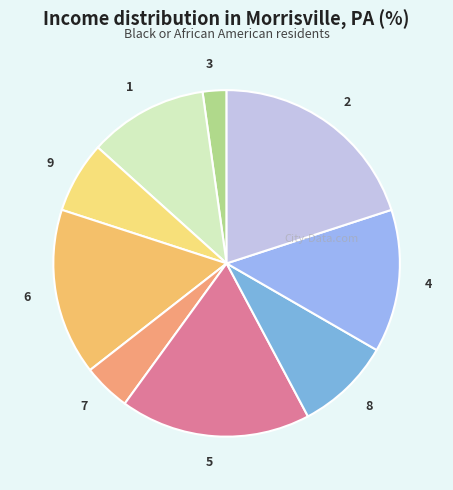

How many segments does this pie chart have?

9